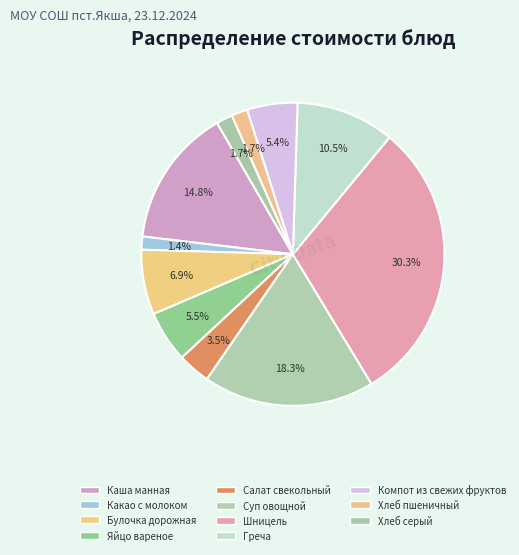

True or false: Шницель accounts for 22% of the total.

False